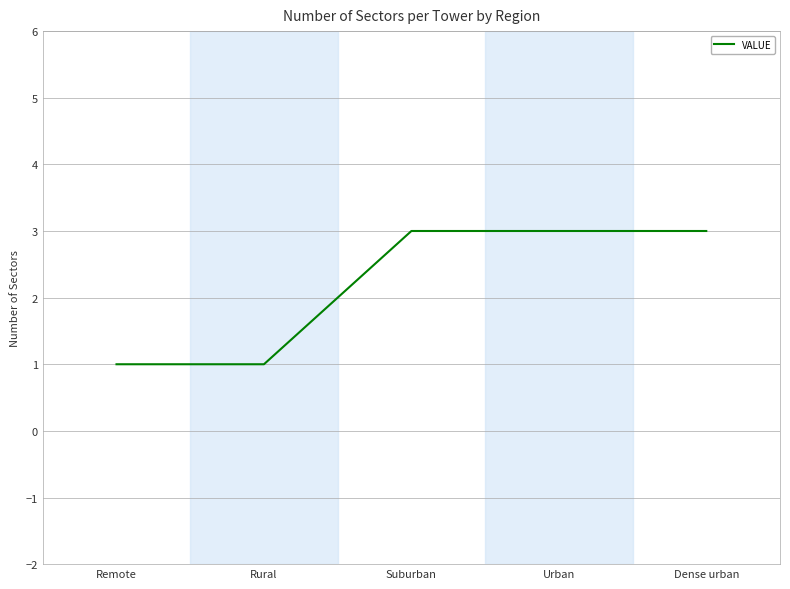

What is the greatest value displayed?

3